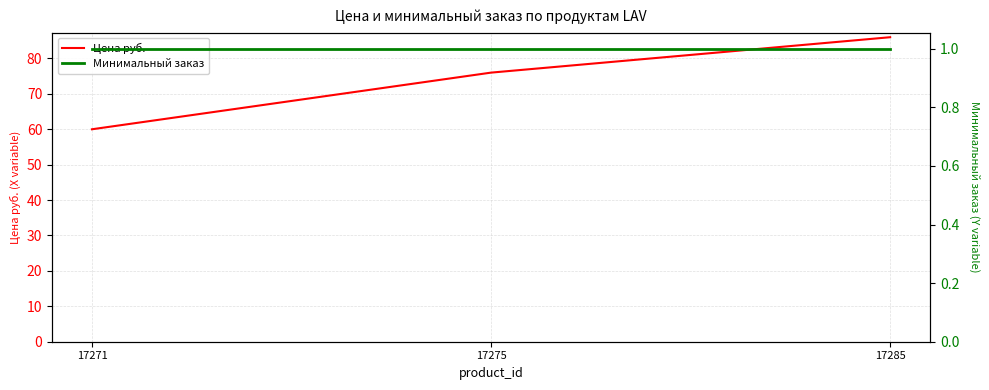

How many Цена руб. values are between 60 and 86?

3